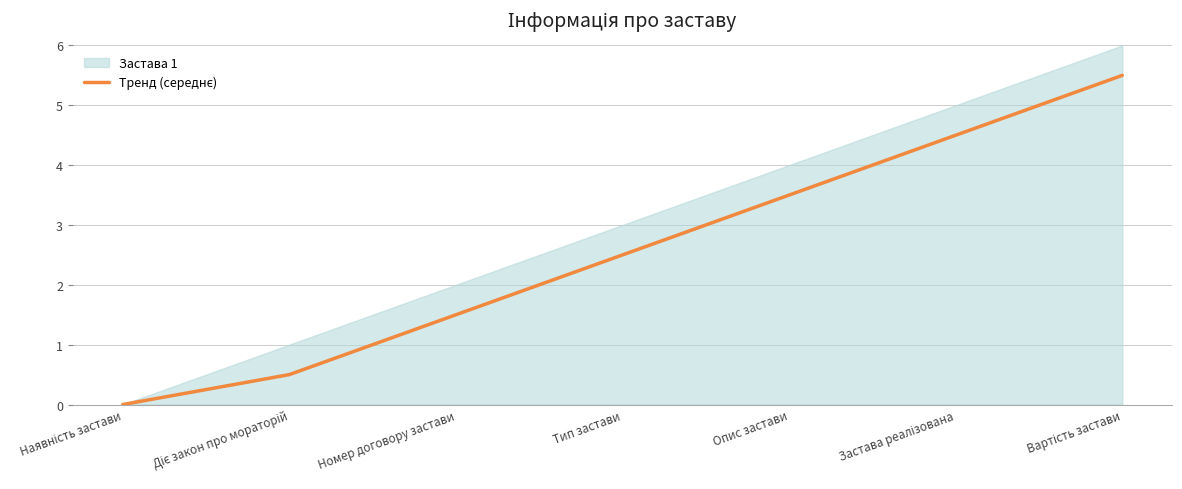

How many positive values are there?

6